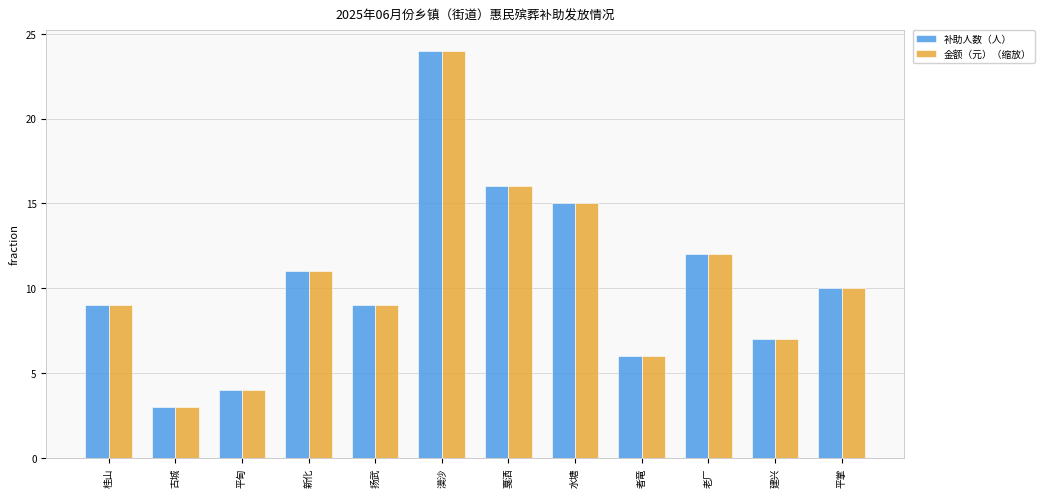

Are the bars grouped side by side (vs. stacked)?

Yes